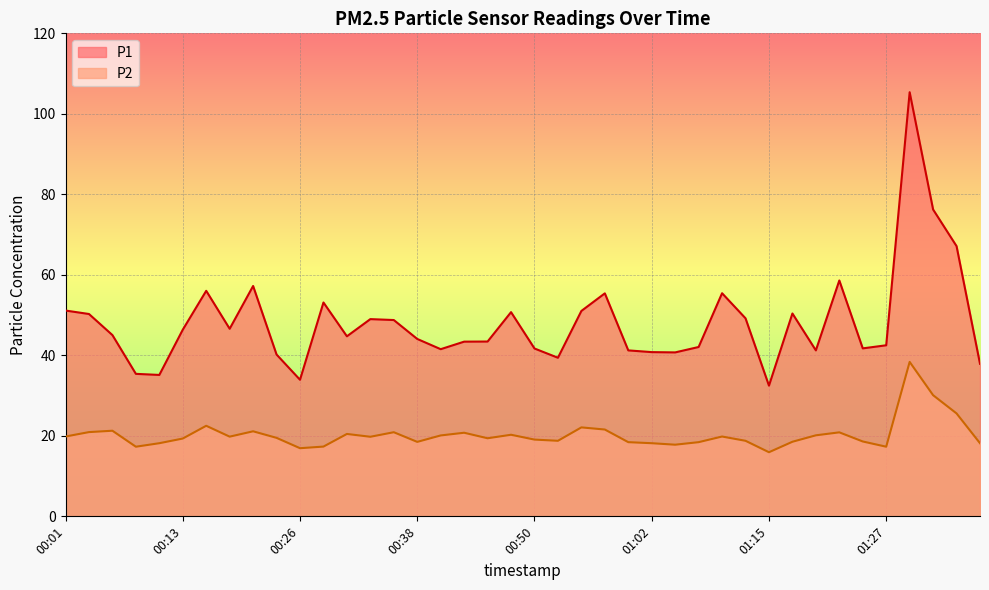

True or false: P1 has more than 0 interior local peaks.

True